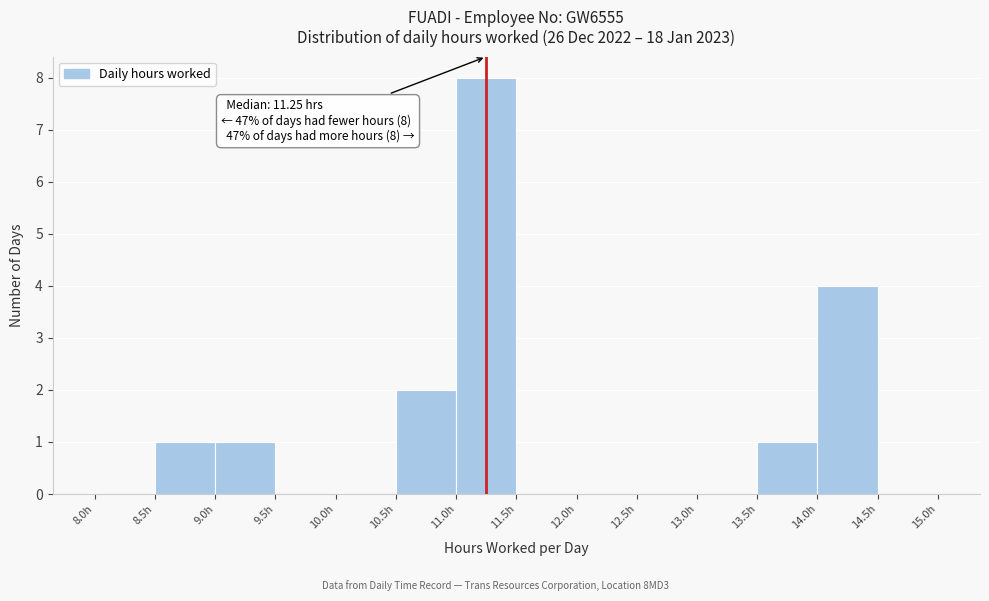

Which range on the x-axis has the tallest bar?

11.0 to 11.5